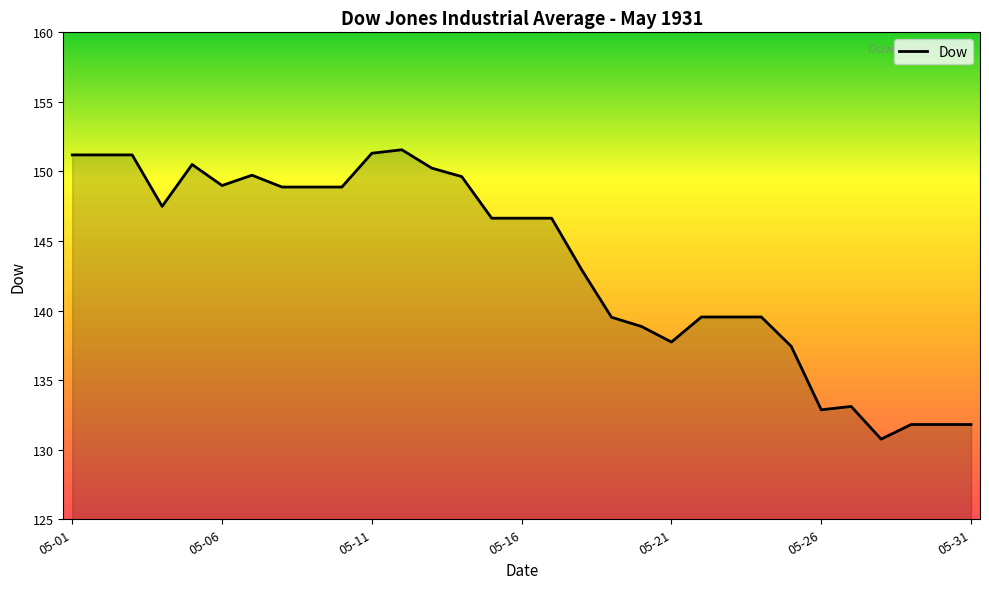

How many values are below 146?

14